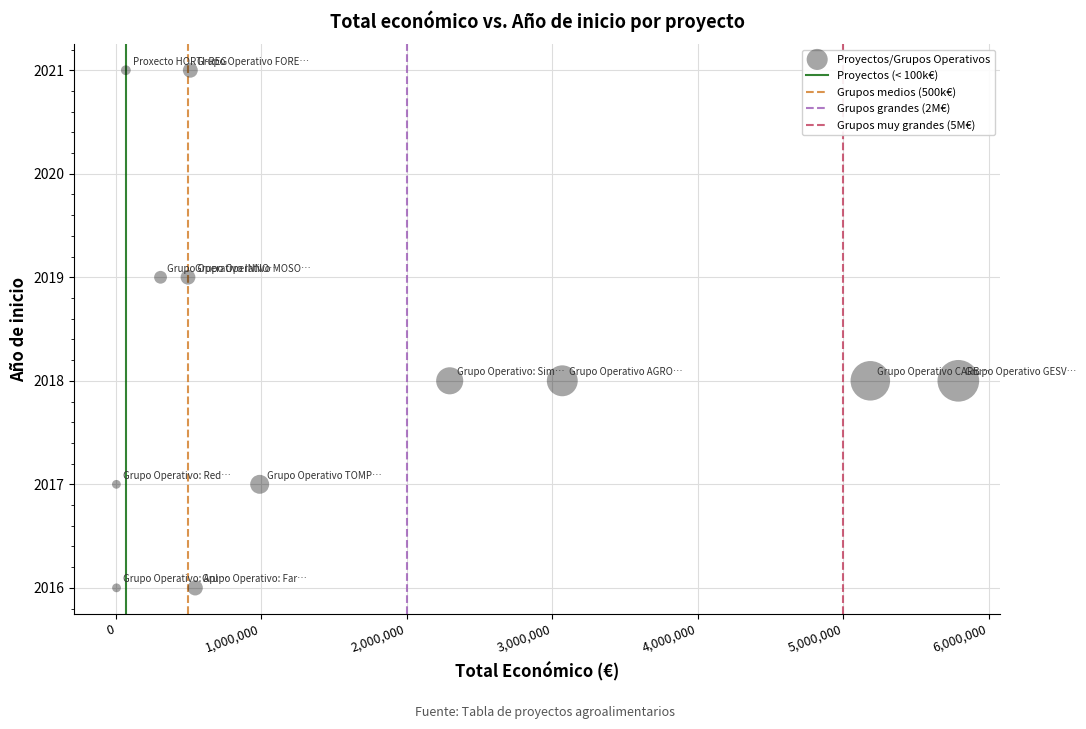

What is the range of X values (max minus min)?

5787221